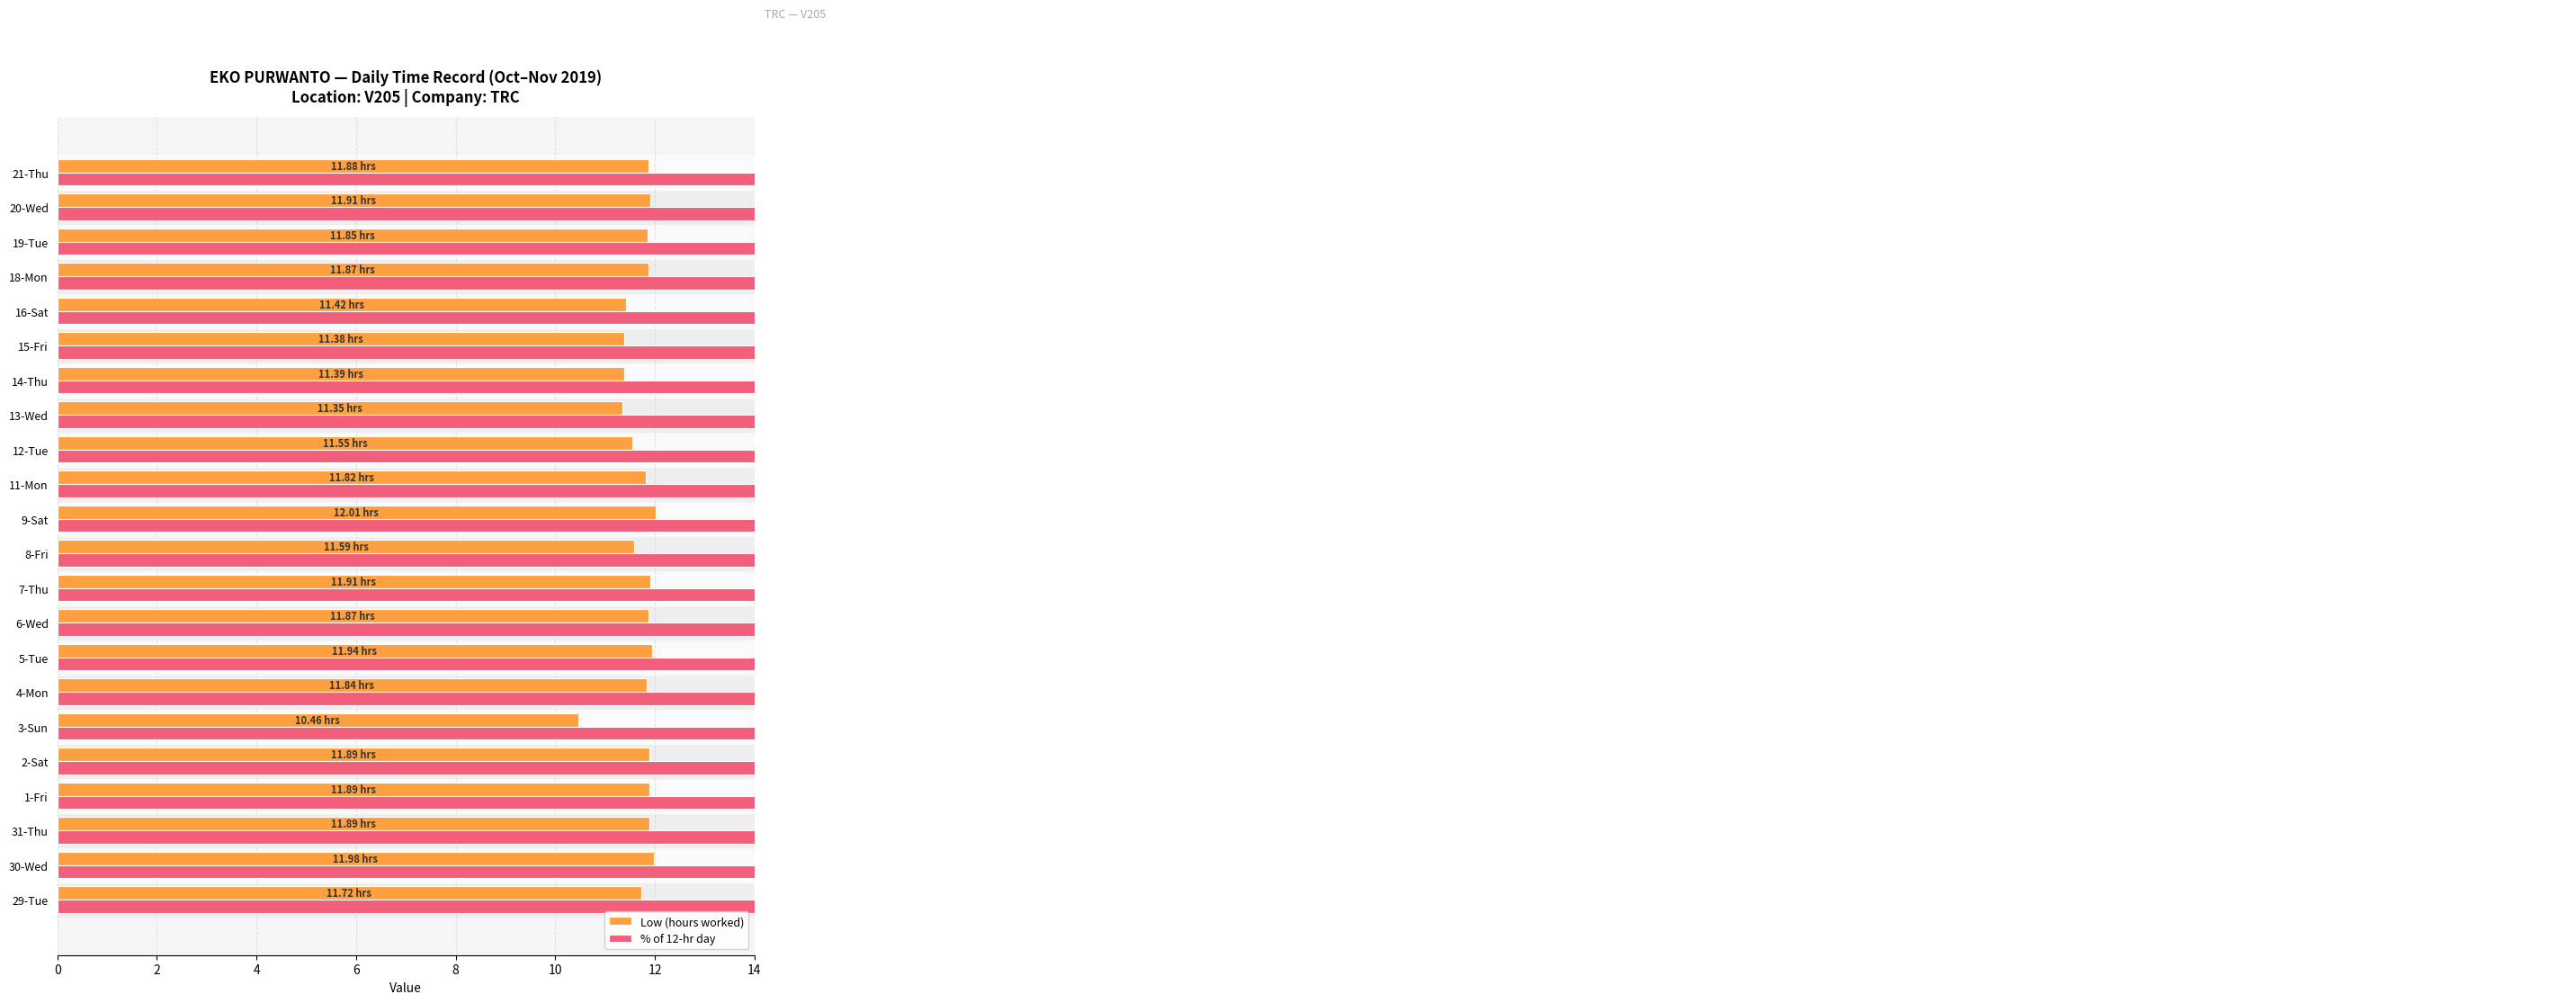

Reading left to right, what are all the values shown in this chart?

Low (hours worked): 11.7	12.0	11.9	11.9	11.9	10.5	11.8	11.9	11.9	11.9	11.6	12.0	11.8	11.6	11.3	11.4	11.4	11.4	11.9	11.8	11.9	11.9
% of 12-hr day: 97.7	99.8	99.1	99.1	99.1	87.2	98.7	99.5	98.9	99.2	96.6	100.1	98.5	96.2	94.6	94.9	94.8	95.2	98.9	98.8	99.2	99.0